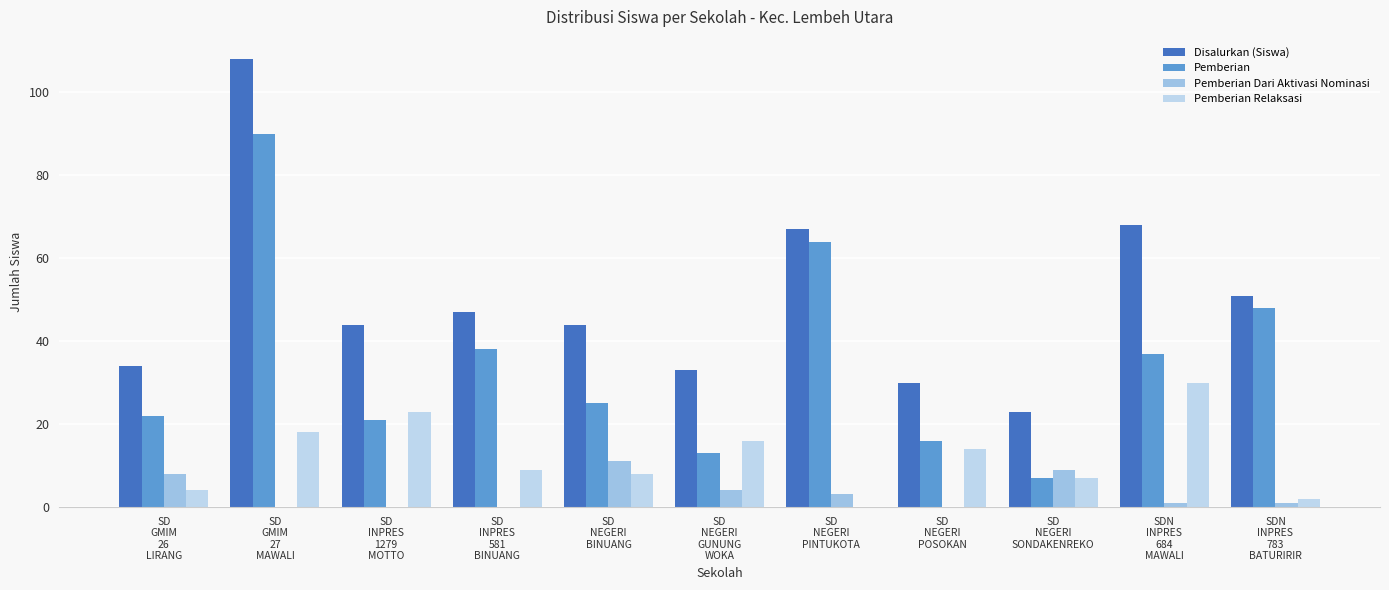

How many positive values does the Pemberian Relaksasi series have?

10